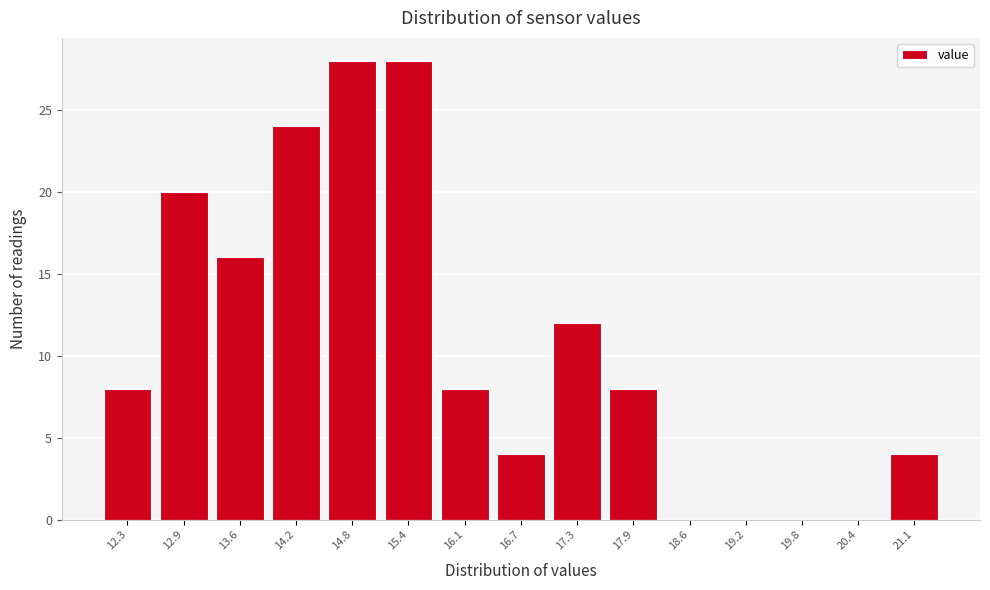

Reading left to right, what are all the values shown in this chart?

12.3=8	12.9=20	13.6=16	14.2=24	14.8=28	15.4=28	16.1=8	16.7=4	17.3=12	17.9=8	18.6=0	19.2=0	19.8=0	20.4=0	21.1=4